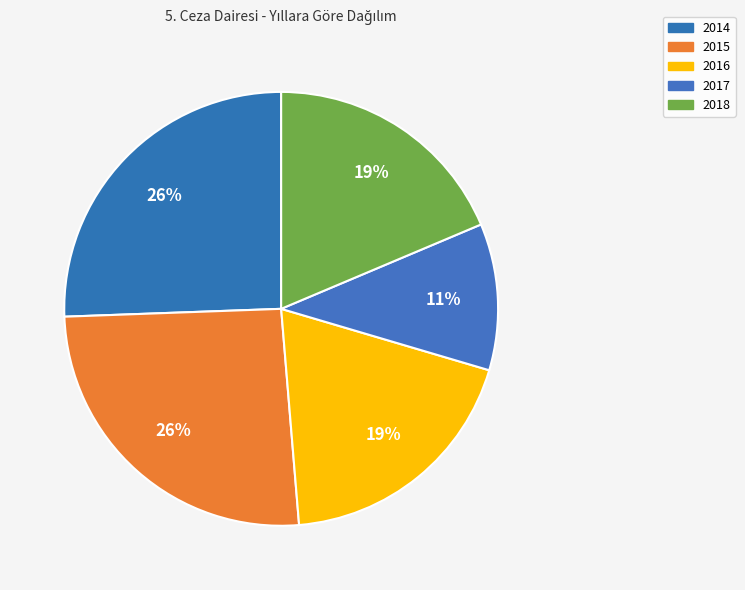

Is there a majority slice in this chart?

No